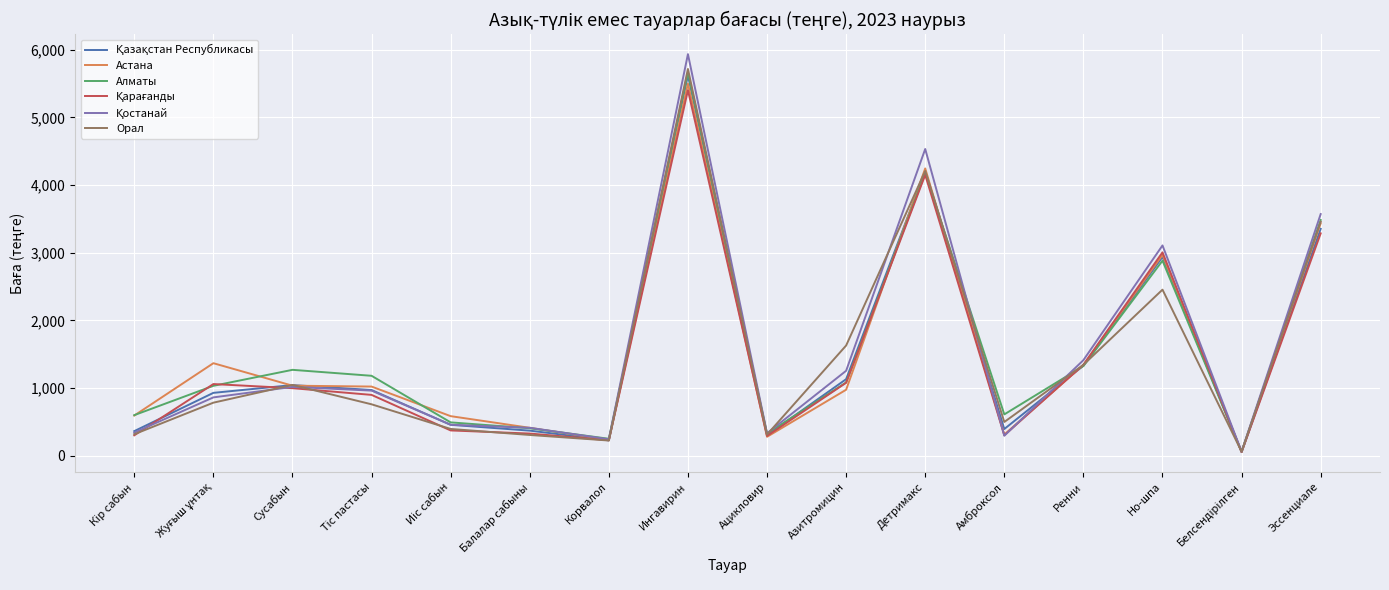

True or false: Орал has more than 2 points higher than both neighbors.

True